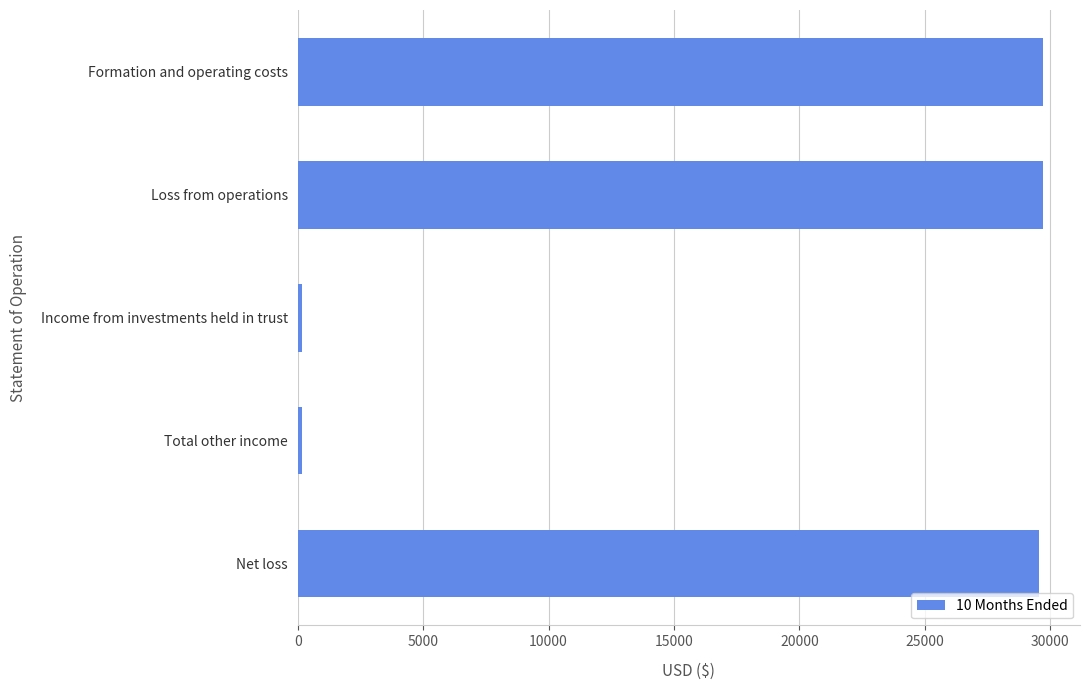

How many bars are there in total?

5